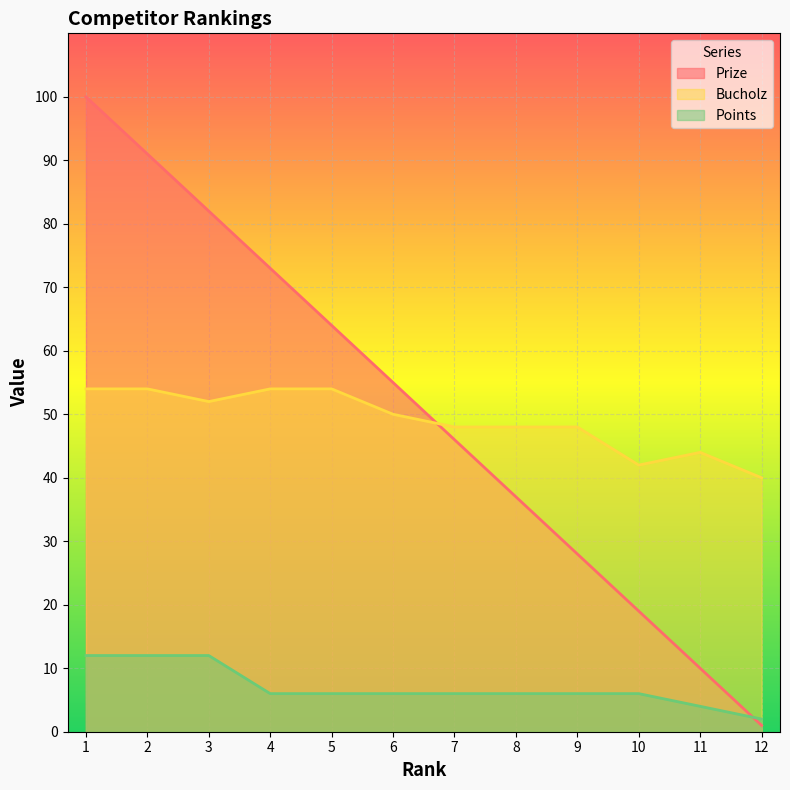

List the series in order of their peak value, highest first.

Prize, Bucholz, Points